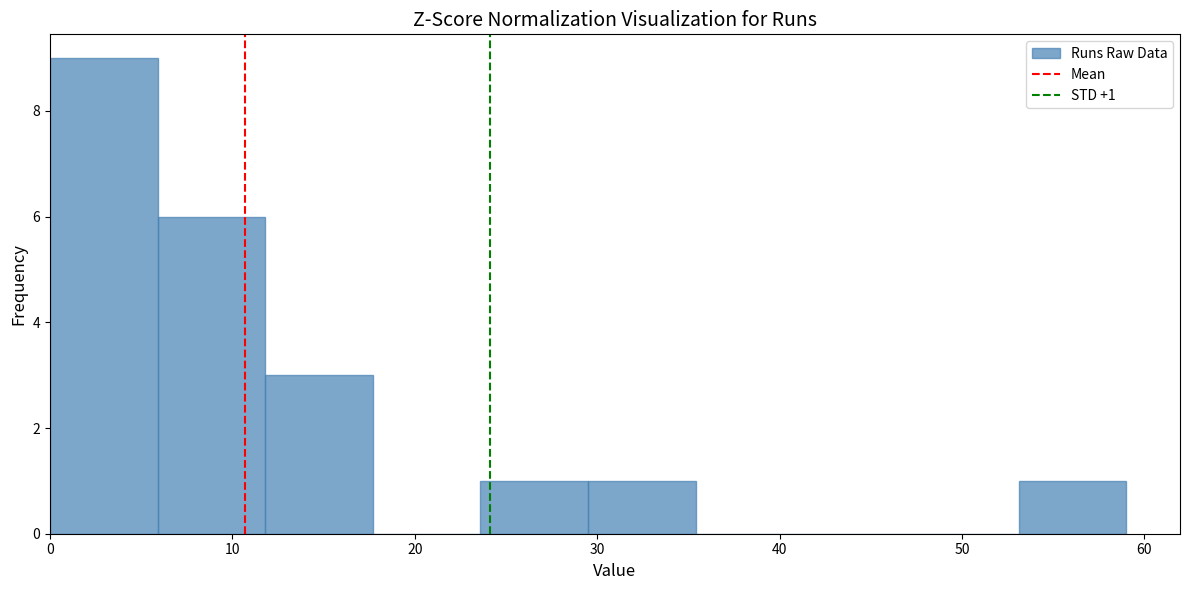

Which range on the x-axis has the tallest bar?

0.0 to 5.9